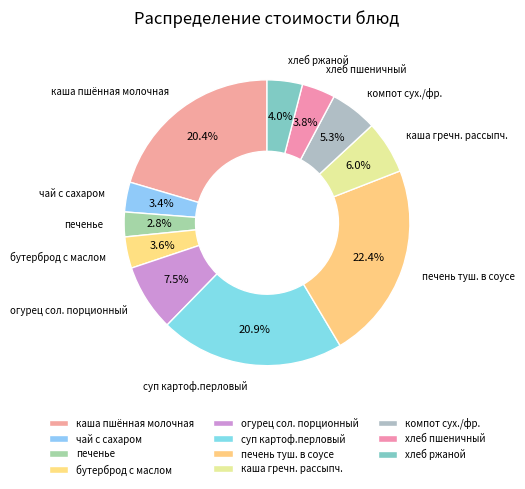

Count the number of slices in the pie.

11